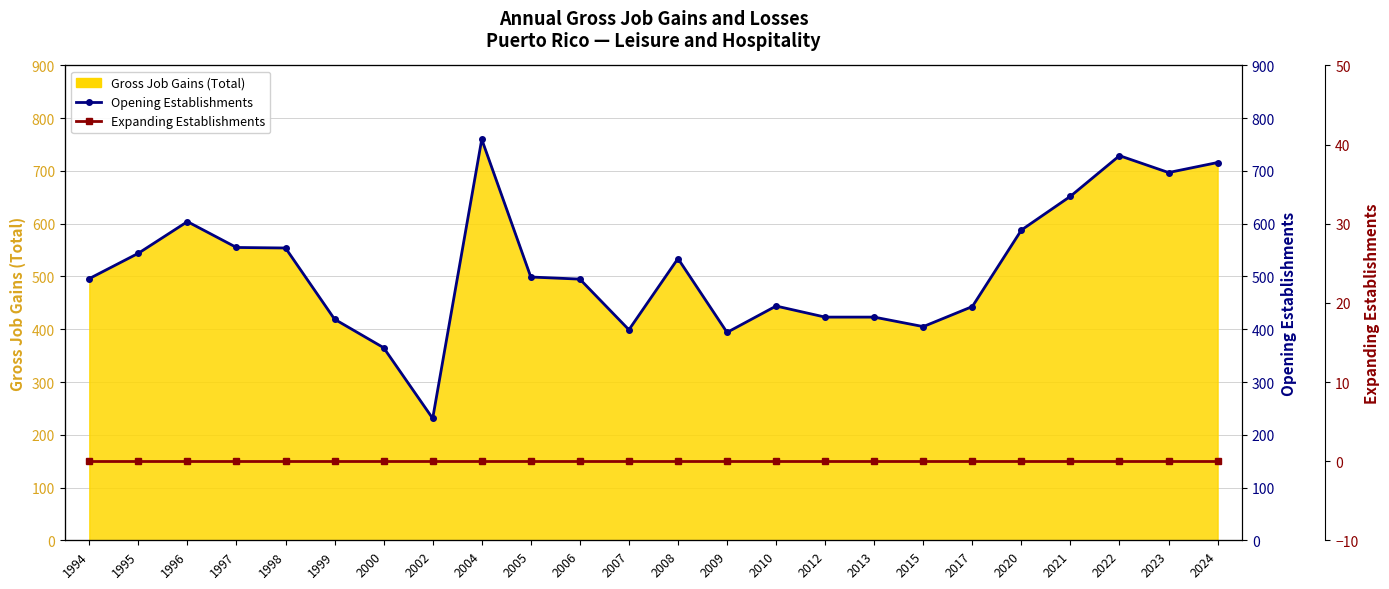

Where does the Opening Establishments series first go above 499?

1995